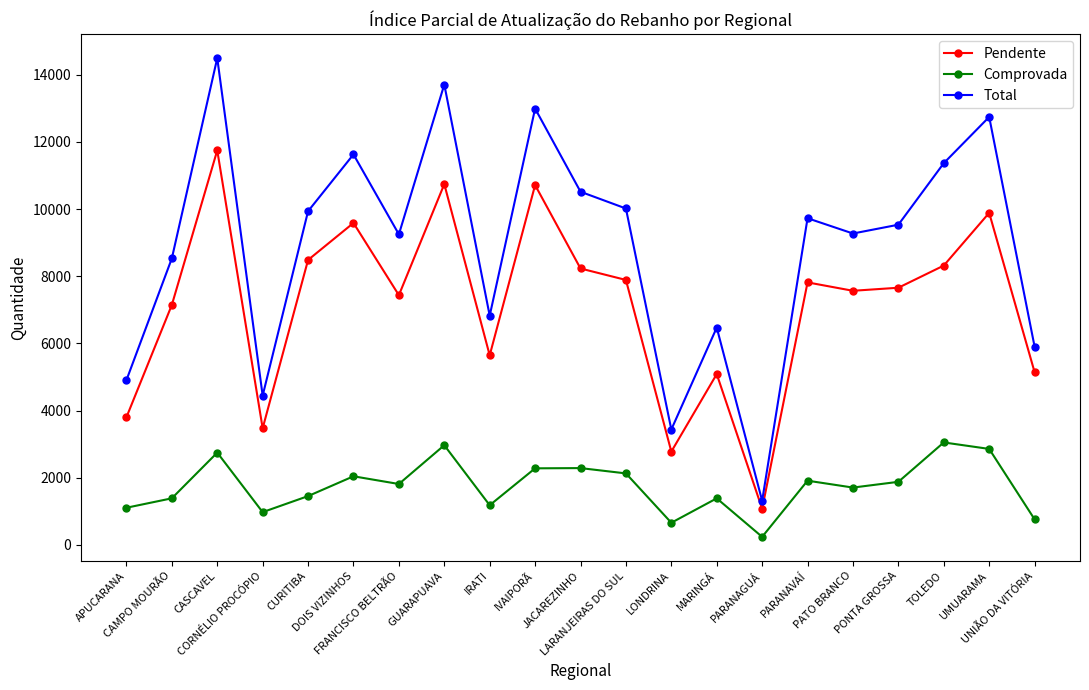

Is the value of Total at PATO BRANCO greater than the value of Comprovada at JACAREZINHO?

Yes